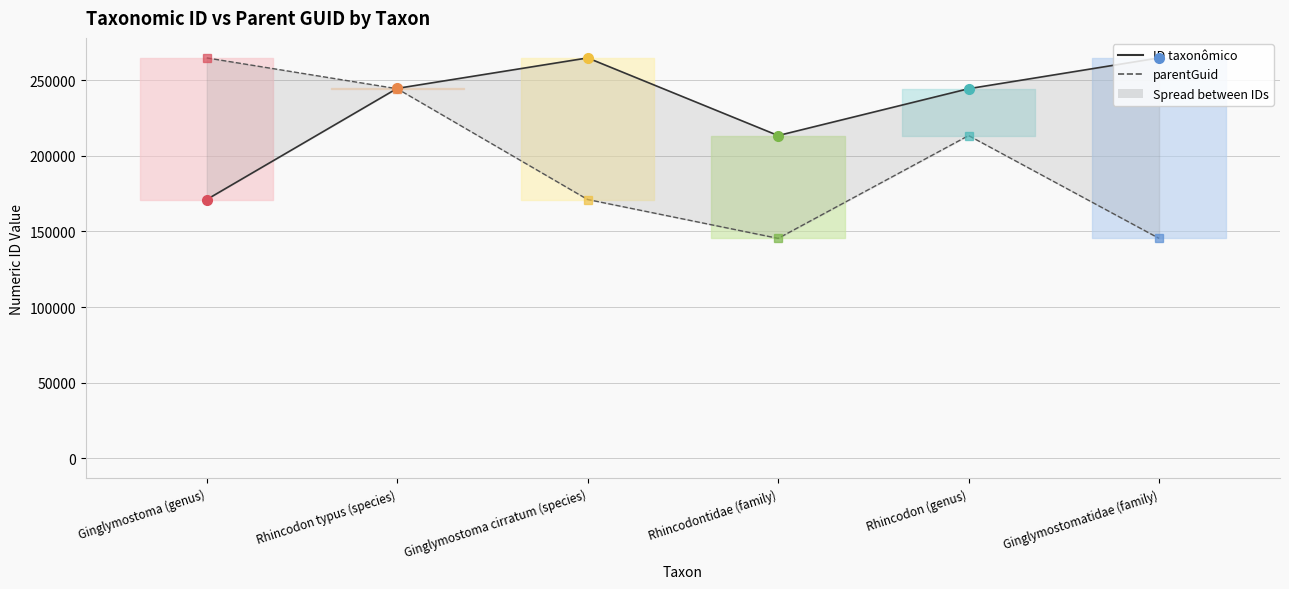

What is the maximum value for parentGuid?

264701